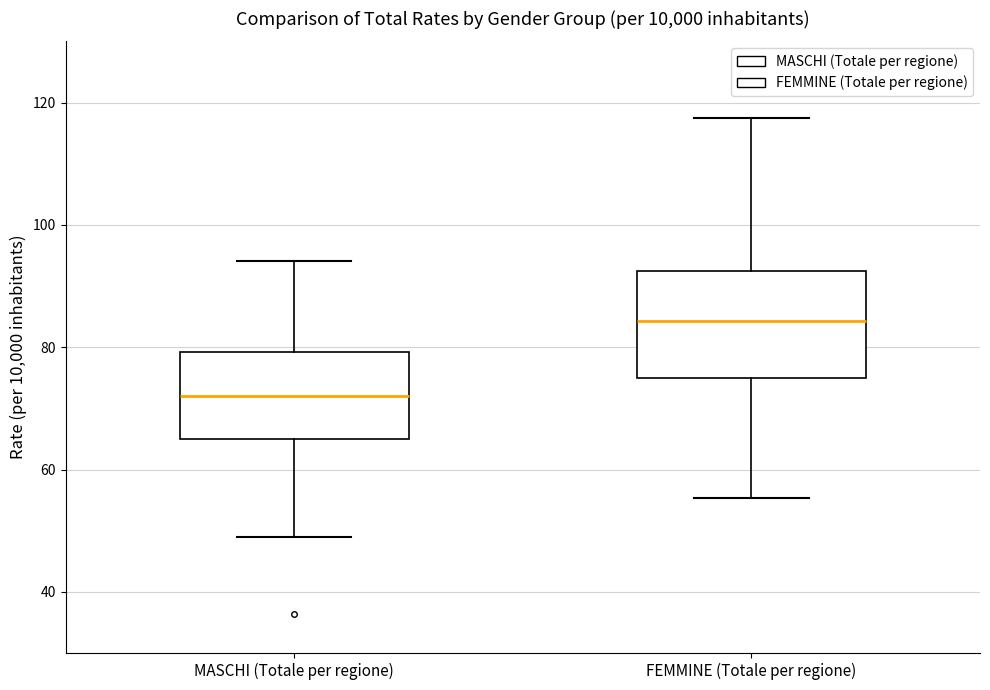

Comparing the boxes themselves (not the whiskers), which one is the tallest?

FEMMINE (Totale per regione)